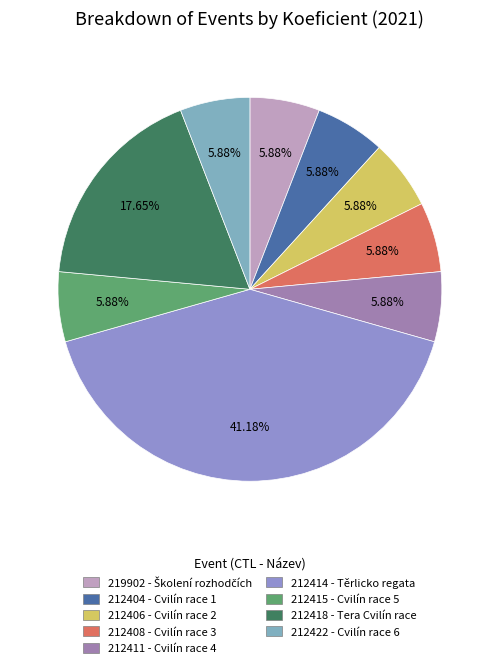

What percentage do 212404 - Cvilín race 1 and 212411 - Cvilín race 4 together represent?

11.8%